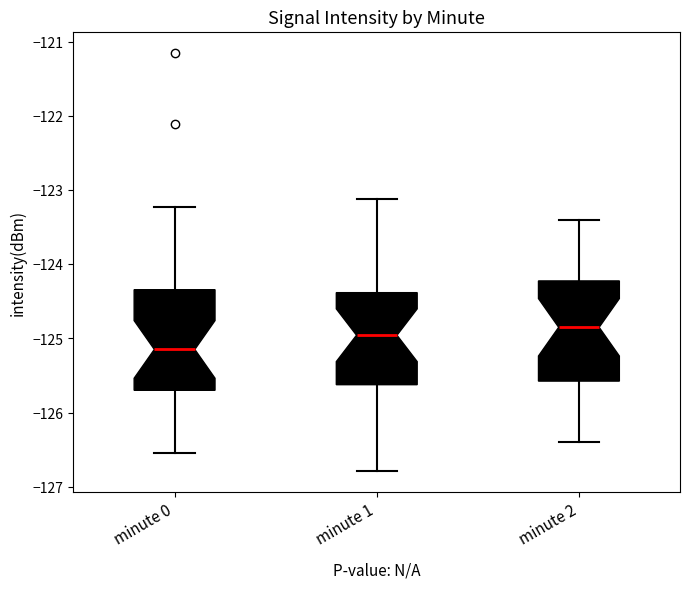

Which box's median line is the highest?

minute 2